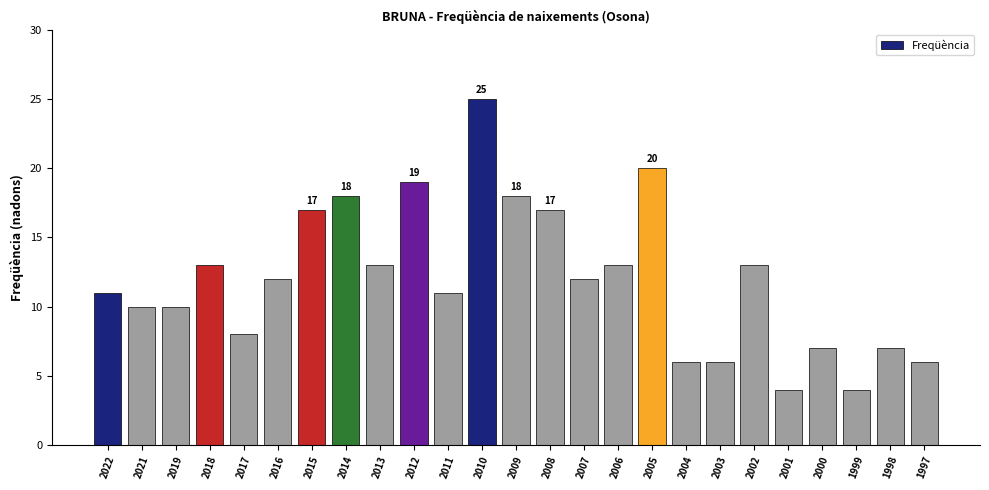

How many values are below 12?

12